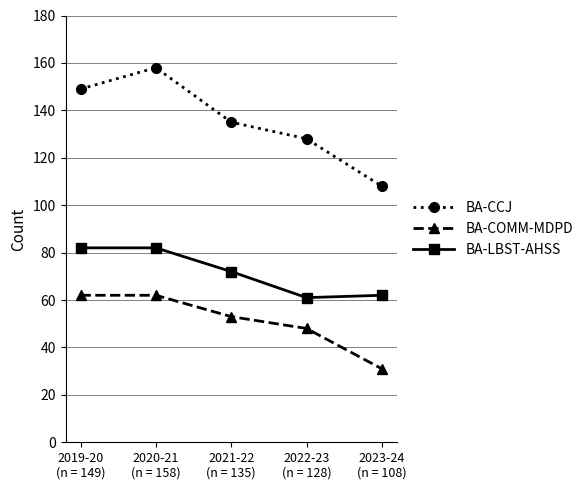

What position from the left is 2019-20
(n = 149)?

1